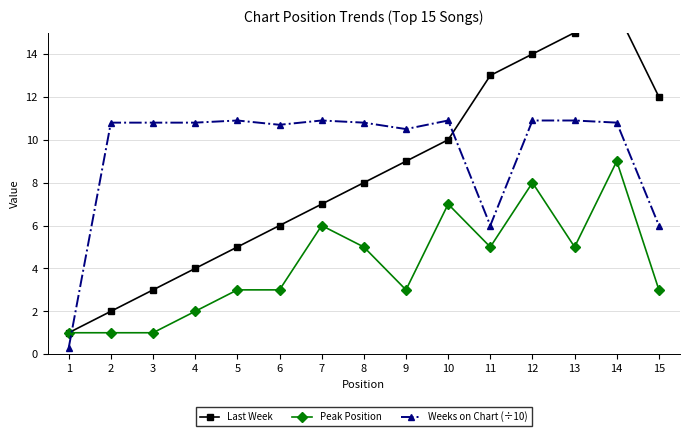

How many categories are shown in the chart?

15